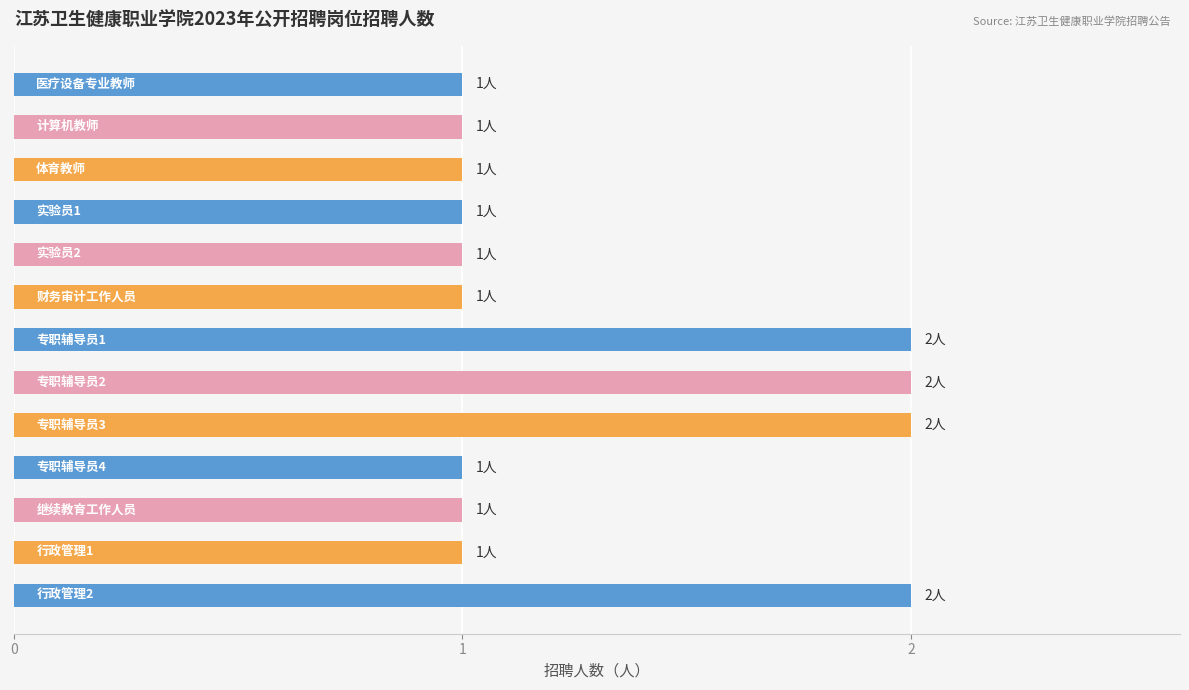

Reading top to bottom, what are all the values shown in this chart?

1	1	1	1	1	1	2	2	2	1	1	1	2